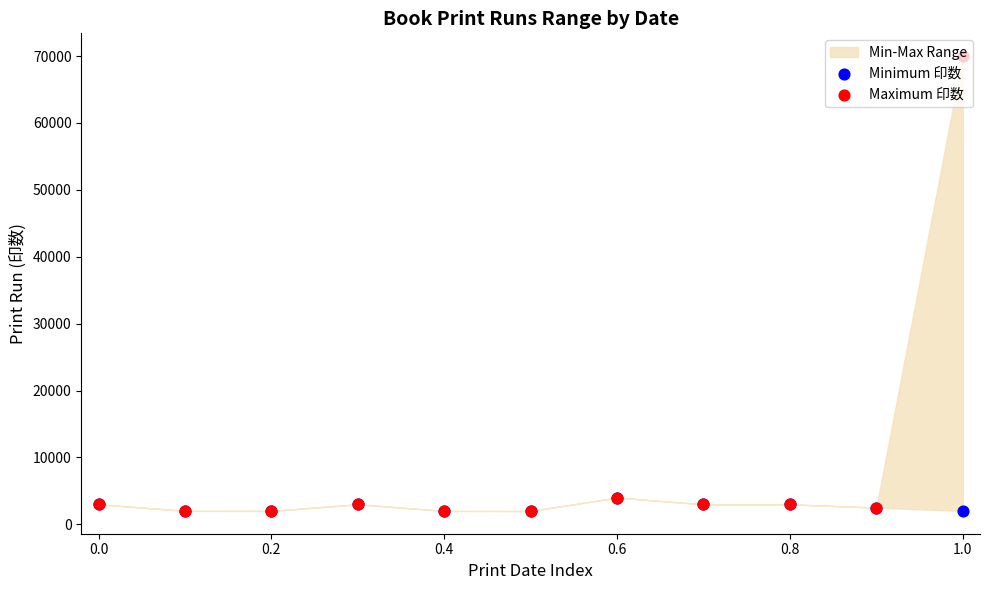

Is the value of Maximum 印数 at 1.0 greater than the value of Minimum 印数 at 0.4?

Yes